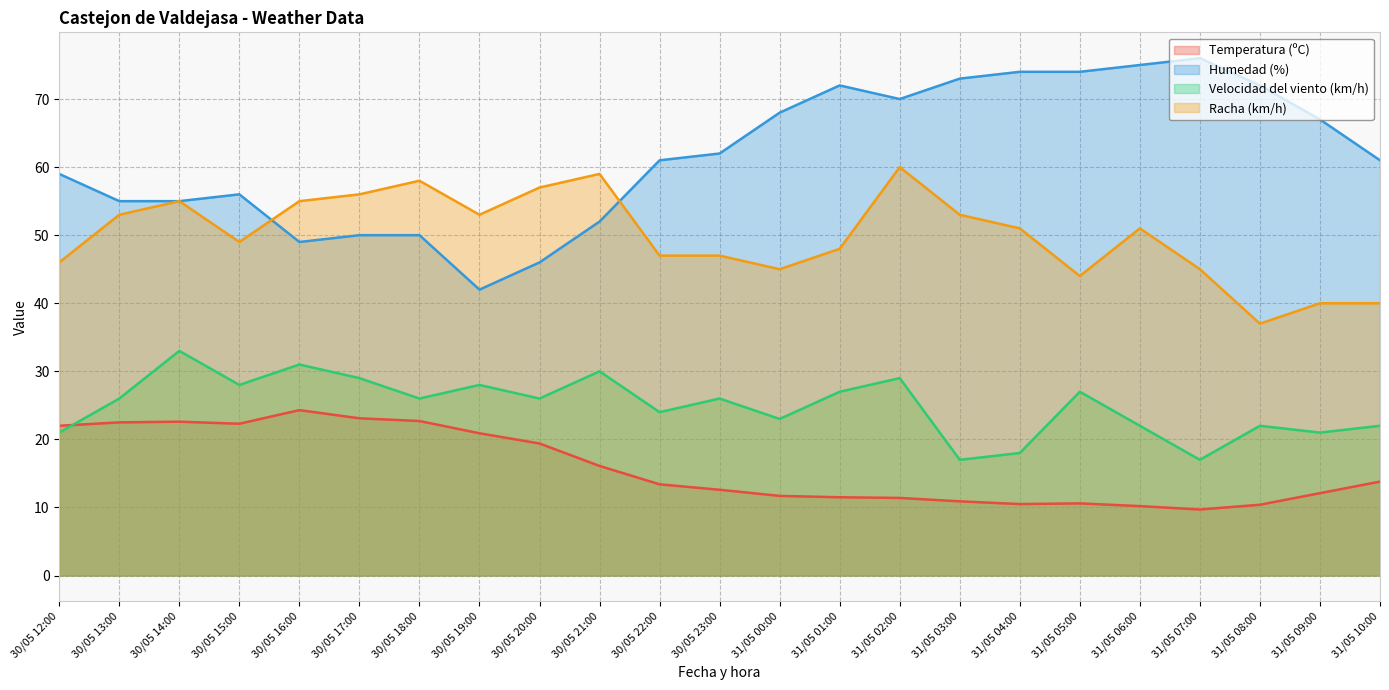

What is the maximum value for Humedad (%)?

76.0